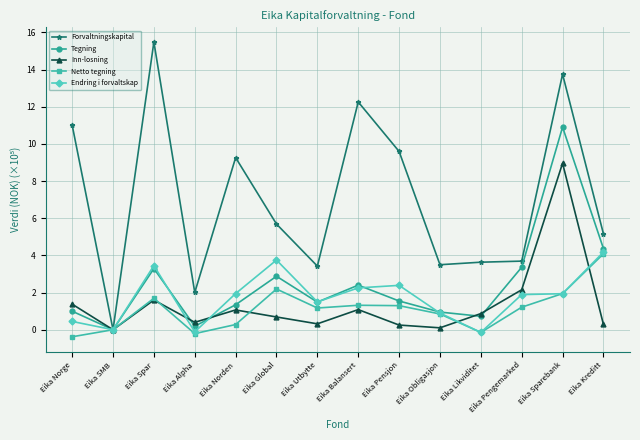

What is the spread (max minus min) of values at Eika Pengemarked?

2.5